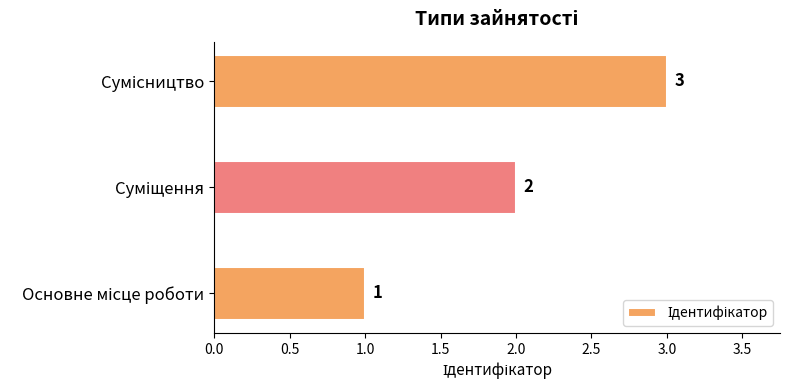

What is the maximum value shown in the chart?

3